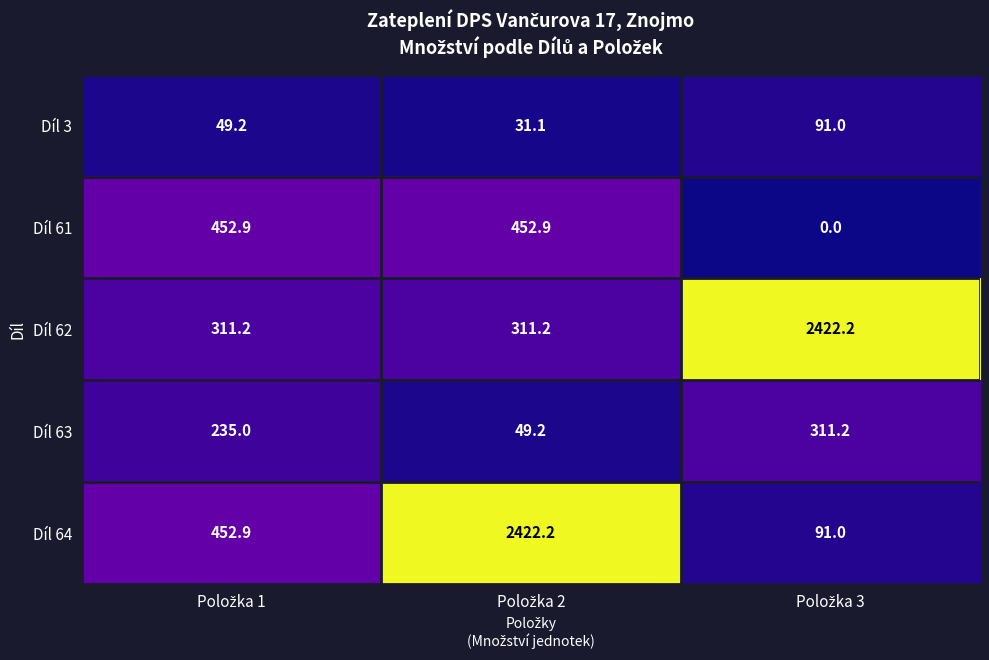

Which series has the largest total across all categories?

Díl 62